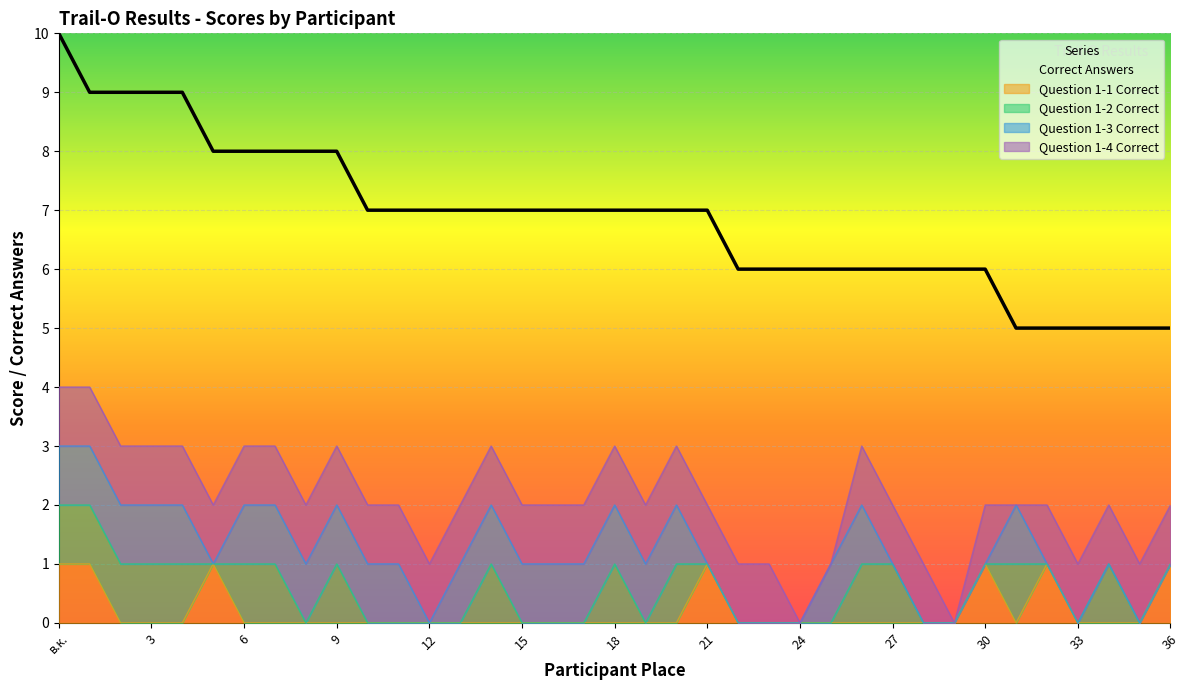

Reading right to left, transcribe all the data shown in this chart.

Correct Answers: 36=5	35=5	34=5	33=5	32=5	31=5	30=6	29=6	28=6	27=6	26=6	25=6	24=6	23=6	22=6	21=7	20=7	19=7	18=7	17=7	16=7	15=7	14=7	13=7	12=7	11=7	10=7	9=8	8=8	7=8	6=8	5=8	4=9	3=9	2=9	1=9	в.к.=10
Question 1-1 Correct: 36=1	35=0	34=0	33=0	32=1	31=0	30=1	29=0	28=0	27=0	26=0	25=0	24=0	23=0	22=0	21=1	20=0	19=0	18=0	17=0	16=0	15=0	14=0	13=0	12=0	11=0	10=0	9=0	8=0	7=0	6=0	5=1	4=0	3=0	2=0	1=1	в.к.=1
Question 1-2 Correct: 36=0	35=0	34=1	33=0	32=0	31=1	30=0	29=0	28=0	27=1	26=1	25=0	24=0	23=0	22=0	21=0	20=1	19=0	18=1	17=0	16=0	15=0	14=1	13=0	12=0	11=0	10=0	9=1	8=0	7=1	6=1	5=0	4=1	3=1	2=1	1=1	в.к.=1
Question 1-3 Correct: 36=0	35=0	34=0	33=0	32=0	31=1	30=0	29=0	28=0	27=0	26=1	25=1	24=0	23=0	22=0	21=0	20=1	19=1	18=1	17=1	16=1	15=1	14=1	13=1	12=0	11=1	10=1	9=1	8=1	7=1	6=1	5=0	4=1	3=1	2=1	1=1	в.к.=1
Question 1-4 Correct: 36=1	35=1	34=1	33=1	32=1	31=0	30=1	29=0	28=1	27=1	26=1	25=0	24=0	23=1	22=1	21=1	20=1	19=1	18=1	17=1	16=1	15=1	14=1	13=1	12=1	11=1	10=1	9=1	8=1	7=1	6=1	5=1	4=1	3=1	2=1	1=1	в.к.=1